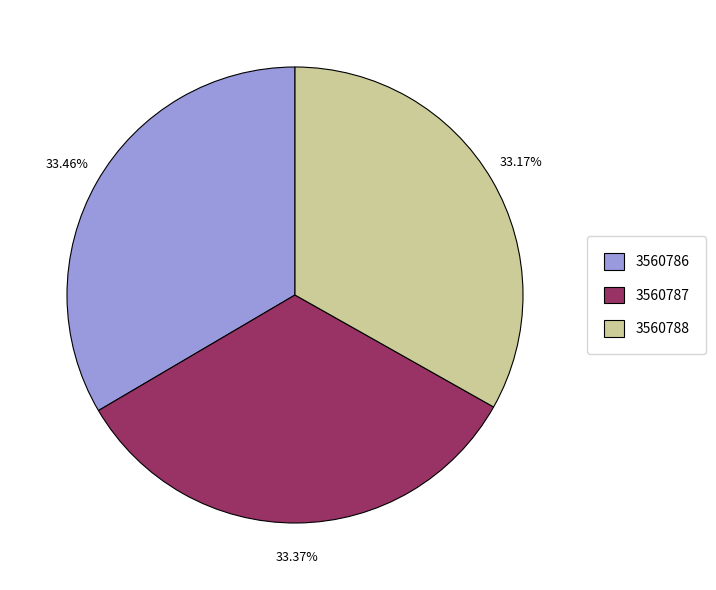

To the nearest percent, what is the combined percentage of 3560787 and 3560786?

67%